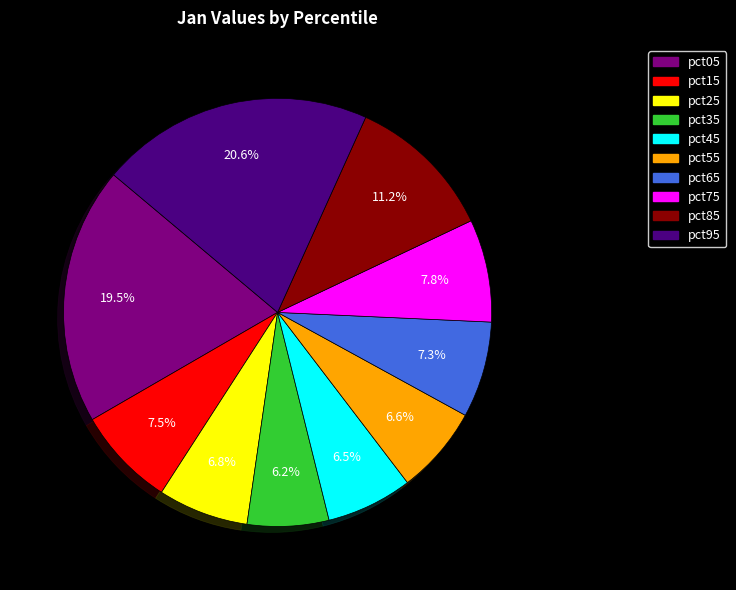

Which slice is the largest?

pct95